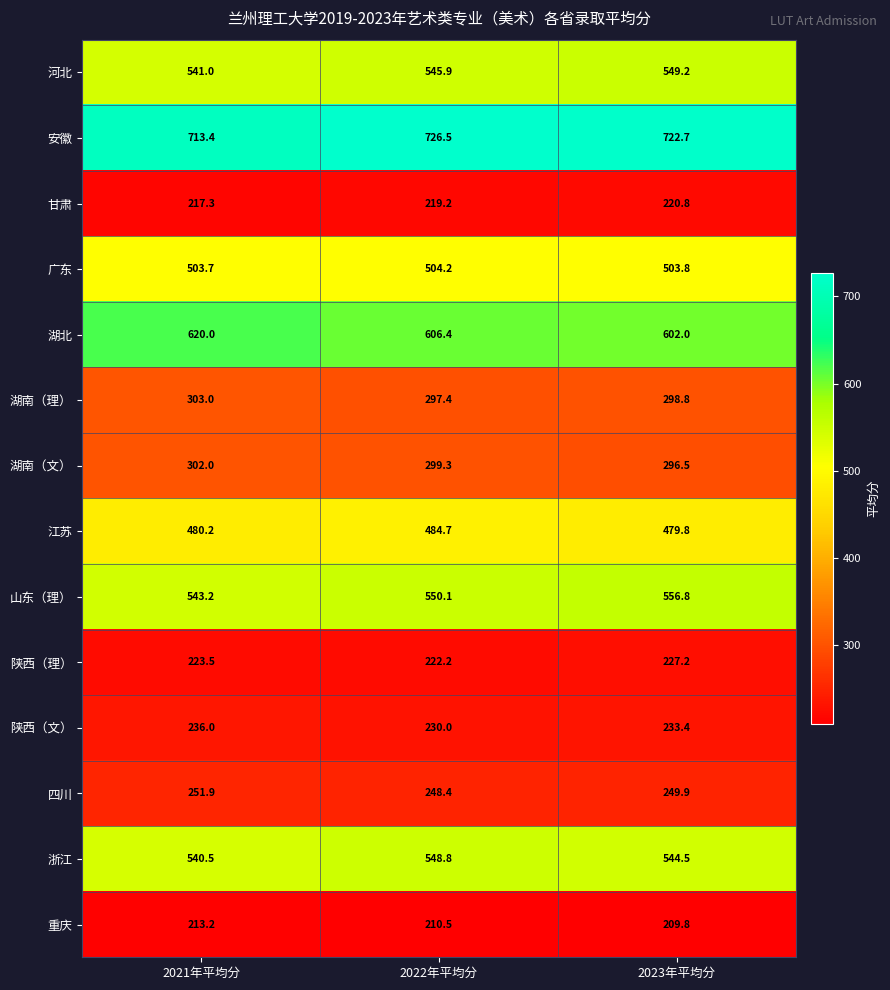

How many distinct data groups are displayed?

14